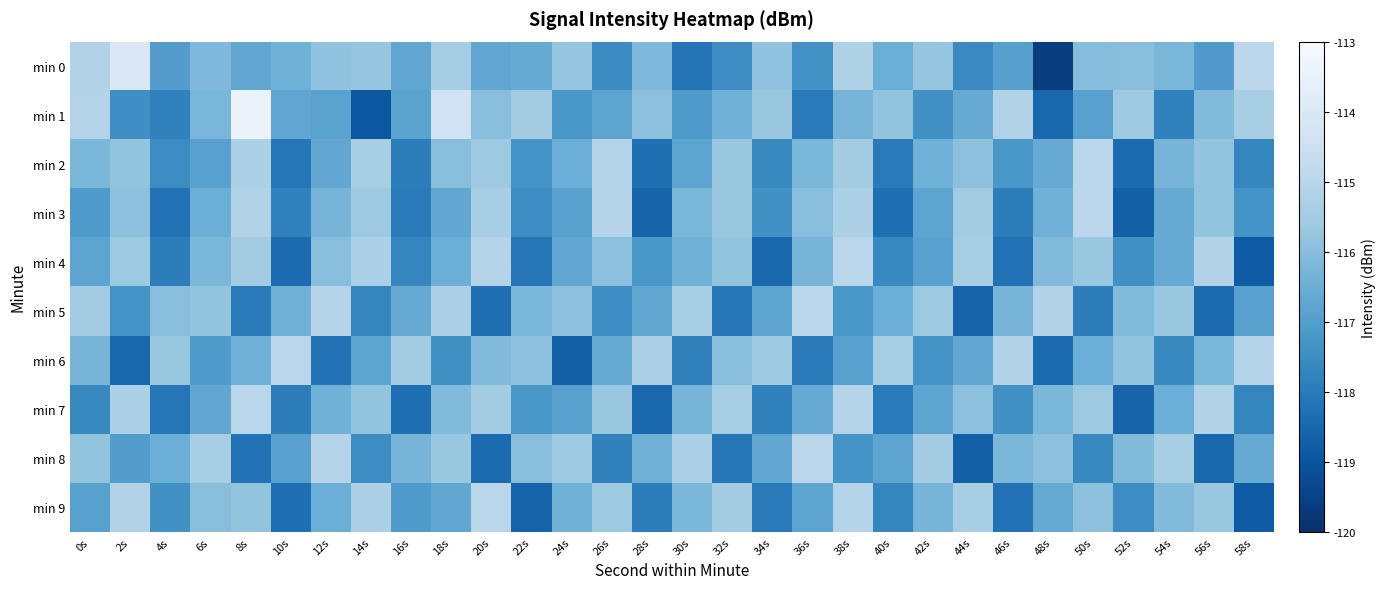

Reading right to left, transcribe all the data shown in this chart.

min 0: 58s=-115.0	56s=-117.1	54s=-116.2	52s=-116.0	50s=-116.0	48s=-119.6	46s=-116.9	44s=-117.6	42s=-115.8	40s=-116.5	38s=-115.3	36s=-117.4	34s=-115.8	32s=-117.5	30s=-118.2	28s=-116.2	26s=-117.5	24s=-115.8	22s=-116.6	20s=-116.7	18s=-115.5	16s=-116.7	14s=-115.8	12s=-115.8	10s=-116.4	8s=-116.7	6s=-116.2	4s=-117.0	2s=-114.0	0s=-115.2
min 1: 58s=-115.4	56s=-116.1	54s=-117.8	52s=-115.6	50s=-116.9	48s=-118.5	46s=-115.2	44s=-116.6	42s=-117.4	40s=-115.8	38s=-116.3	36s=-118.0	34s=-115.7	32s=-116.4	30s=-117.1	28s=-115.9	26s=-116.8	24s=-117.2	22s=-115.5	20s=-116.0	18s=-114.4	16s=-116.8	14s=-119.0	12s=-116.8	10s=-116.7	8s=-113.4	6s=-116.2	4s=-117.8	2s=-117.5	0s=-115.1
min 2: 58s=-117.7	56s=-115.8	54s=-116.3	52s=-118.4	50s=-115.0	48s=-116.6	46s=-117.2	44s=-115.9	42s=-116.4	40s=-118.0	38s=-115.5	36s=-116.2	34s=-117.6	32s=-115.7	30s=-116.8	28s=-118.3	26s=-115.1	24s=-116.5	22s=-117.3	20s=-115.6	18s=-116.0	16s=-117.9	14s=-115.4	12s=-116.7	10s=-118.1	8s=-115.3	6s=-116.9	4s=-117.5	2s=-115.8	0s=-116.2
min 3: 58s=-117.3	56s=-115.8	54s=-116.6	52s=-118.7	50s=-115.0	48s=-116.4	46s=-117.9	44s=-115.5	42s=-116.8	40s=-118.3	38s=-115.3	36s=-116.0	34s=-117.4	32s=-115.7	30s=-116.2	28s=-118.6	26s=-115.1	24s=-116.9	22s=-117.5	20s=-115.4	18s=-116.7	16s=-118.0	14s=-115.6	12s=-116.3	10s=-117.8	8s=-115.2	6s=-116.5	4s=-118.2	2s=-115.9	0s=-117.1
min 4: 58s=-118.8	56s=-115.2	54s=-116.6	52s=-117.4	50s=-115.7	48s=-116.1	46s=-118.2	44s=-115.4	42s=-116.9	40s=-117.6	38s=-115.0	36s=-116.3	34s=-118.5	32s=-115.8	30s=-116.4	28s=-117.2	26s=-115.9	24s=-116.7	22s=-118.1	20s=-115.1	18s=-116.5	16s=-117.7	14s=-115.3	12s=-116.0	10s=-118.4	8s=-115.5	6s=-116.2	4s=-117.9	2s=-115.6	0s=-116.8
min 5: 58s=-116.9	56s=-118.4	54s=-115.7	52s=-116.1	50s=-117.9	48s=-115.2	46s=-116.3	44s=-118.6	42s=-115.6	40s=-116.5	38s=-117.2	36s=-115.0	34s=-116.8	32s=-118.1	30s=-115.4	28s=-116.7	26s=-117.5	24s=-115.9	22s=-116.2	20s=-118.3	18s=-115.3	16s=-116.6	14s=-117.7	12s=-115.1	10s=-116.4	8s=-118.0	6s=-115.8	4s=-116.0	2s=-117.3	0s=-115.5
min 6: 58s=-115.1	56s=-116.2	54s=-117.6	52s=-115.8	50s=-116.5	48s=-118.4	46s=-115.2	44s=-116.7	42s=-117.3	40s=-115.4	38s=-116.9	36s=-118.0	34s=-115.6	32s=-116.0	30s=-117.8	28s=-115.3	26s=-116.6	24s=-118.7	22s=-115.9	20s=-116.1	18s=-117.4	16s=-115.5	14s=-116.8	12s=-118.2	10s=-115.0	8s=-116.4	6s=-117.1	4s=-115.7	2s=-118.5	0s=-116.3
min 7: 58s=-117.7	56s=-115.2	54s=-116.5	52s=-118.6	50s=-115.6	48s=-116.2	46s=-117.4	44s=-115.9	42s=-116.8	40s=-118.0	38s=-115.1	36s=-116.6	34s=-117.8	32s=-115.4	30s=-116.3	28s=-118.5	26s=-115.7	24s=-116.9	22s=-117.2	20s=-115.5	18s=-116.1	16s=-118.3	14s=-115.8	12s=-116.4	10s=-117.9	8s=-115.0	6s=-116.7	4s=-118.1	2s=-115.3	0s=-117.6
min 8: 58s=-116.6	56s=-118.5	54s=-115.4	52s=-116.1	50s=-117.6	48s=-115.9	46s=-116.2	44s=-118.7	42s=-115.5	40s=-116.8	38s=-117.3	36s=-115.0	34s=-116.7	32s=-118.1	30s=-115.3	28s=-116.4	26s=-117.8	24s=-115.6	22s=-116.0	20s=-118.4	18s=-115.7	16s=-116.3	14s=-117.5	12s=-115.1	10s=-116.9	8s=-118.2	6s=-115.4	4s=-116.5	2s=-117.0	0s=-115.8
min 9: 58s=-118.8	56s=-115.7	54s=-116.1	52s=-117.5	50s=-115.9	48s=-116.6	46s=-118.2	44s=-115.4	42s=-116.3	40s=-117.7	38s=-115.1	36s=-116.8	34s=-118.0	32s=-115.5	30s=-116.2	28s=-117.9	26s=-115.6	24s=-116.4	22s=-118.6	20s=-115.0	18s=-116.7	16s=-117.1	14s=-115.3	12s=-116.5	10s=-118.3	8s=-115.8	6s=-116.0	4s=-117.4	2s=-115.2	0s=-116.9